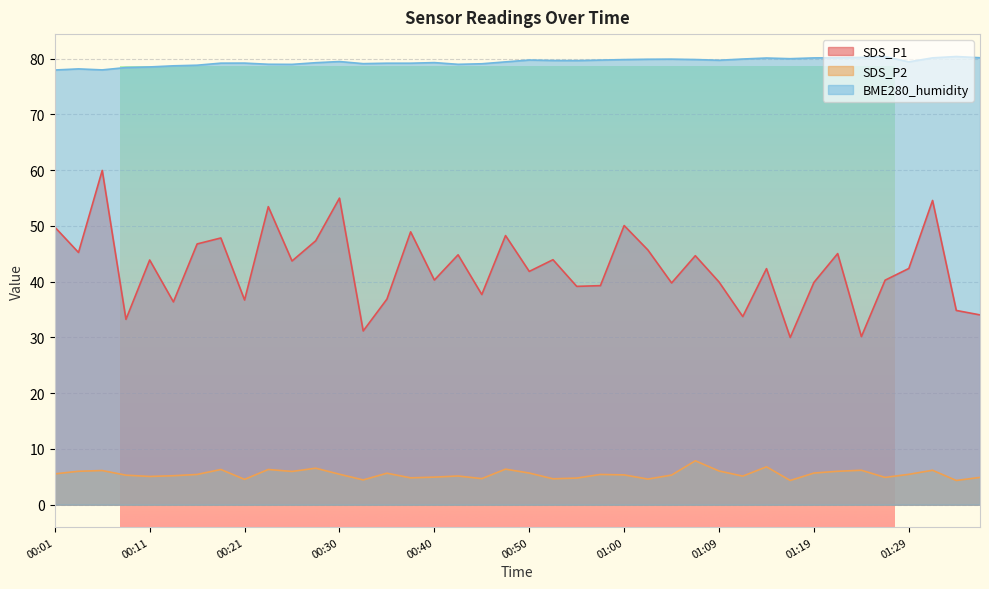

What is the sum of all SDS_P2 values?

219.6